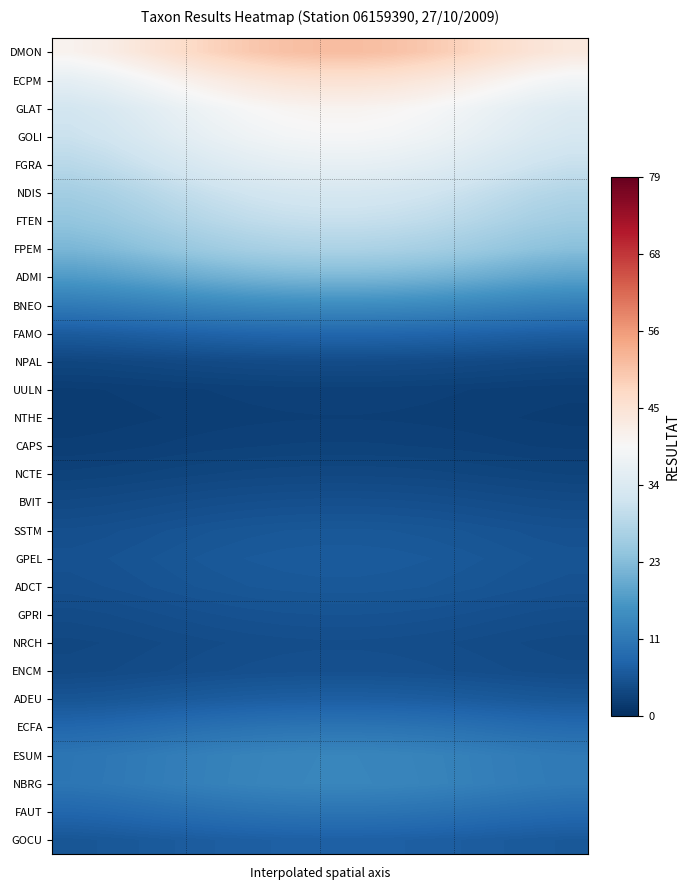

Reading left to right, what are all the values shown in this chart?

DMON: 40.9	42.2	44.2	46.4	48.4	50.0	51.1	51.6	51.6	51.1	50.0	48.4	46.5	44.7	43.6
ECPM: 35.9	37.0	38.8	40.7	42.5	43.9	44.8	45.3	45.3	44.8	43.9	42.5	40.9	39.3	38.3
GLAT: 32.2	33.2	34.8	36.6	38.1	39.4	40.3	40.7	40.7	40.3	39.4	38.1	36.7	35.3	34.4
GOLI: 30.9	31.8	33.4	35.0	36.5	37.7	38.6	39.0	39.0	38.6	37.7	36.6	35.1	33.8	32.9
FGRA: 28.7	29.5	31.0	32.5	33.9	35.0	35.8	36.2	36.2	35.8	35.0	33.9	32.6	31.4	30.6
NDIS: 26.0	26.8	28.1	29.5	30.7	31.7	32.4	32.8	32.8	32.4	31.7	30.7	29.6	28.4	27.7
FTEN: 24.0	24.8	25.9	27.2	28.4	29.3	30.0	30.3	30.3	30.0	29.3	28.4	27.3	26.3	25.6
FPEM: 21.4	22.1	23.1	24.3	25.3	26.2	26.7	27.0	27.0	26.7	26.2	25.3	24.4	23.4	22.8
ADMI: 17.1	17.6	18.5	19.4	20.2	20.9	21.3	21.6	21.6	21.3	20.9	20.2	19.4	18.7	18.2
BNEO: 11.6	12.0	12.6	13.2	13.8	14.2	14.5	14.7	14.7	14.5	14.2	13.8	13.2	12.7	12.4
FAMO: 6.6	6.8	7.1	7.5	7.8	8.0	8.2	8.3	8.3	8.2	8.0	7.8	7.5	7.2	7.0
NPAL: 3.4	3.5	3.6	3.8	4.0	4.1	4.2	4.2	4.2	4.2	4.1	4.0	3.8	3.7	3.6
UULN: 2.1	2.2	2.3	2.4	2.5	2.6	2.6	2.7	2.7	2.6	2.6	2.5	2.4	2.3	2.2
NTHE: 1.9	2.0	2.1	2.2	2.3	2.4	2.4	2.5	2.5	2.4	2.4	2.3	2.2	2.1	2.1
CAPS: 2.2	2.3	2.4	2.5	2.7	2.7	2.8	2.8	2.8	2.8	2.7	2.7	2.6	2.5	2.4
NCTE: 2.9	3.0	3.1	3.3	3.4	3.5	3.6	3.6	3.6	3.6	3.5	3.4	3.3	3.1	3.1
BVIT: 3.8	3.9	4.1	4.3	4.5	4.6	4.7	4.8	4.8	4.7	4.6	4.5	4.3	4.1	4.0
SSTM: 4.7	4.8	5.1	5.3	5.6	5.7	5.9	5.9	5.9	5.9	5.7	5.6	5.3	5.1	5.0
GPEL: 5.1	5.2	5.5	5.8	6.0	6.2	6.3	6.4	6.4	6.3	6.2	6.0	5.8	5.5	5.4
ADCT: 4.8	4.9	5.2	5.4	5.7	5.9	6.0	6.1	6.1	6.0	5.9	5.7	5.5	5.2	5.1
GPRI: 4.2	4.3	4.5	4.7	4.9	5.1	5.2	5.2	5.2	5.2	5.1	4.9	4.7	4.5	4.4
NRCH: 3.6	3.7	3.9	4.1	4.3	4.4	4.5	4.6	4.6	4.5	4.4	4.3	4.1	3.9	3.8
ENCM: 3.9	4.0	4.2	4.4	4.6	4.7	4.8	4.9	4.9	4.8	4.7	4.6	4.4	4.2	4.1
ADEU: 5.5	5.7	6.0	6.3	6.6	6.8	6.9	7.0	7.0	6.9	6.8	6.6	6.3	6.1	5.9
ECFA: 8.4	8.6	9.0	9.5	9.9	10.2	10.4	10.6	10.6	10.4	10.2	9.9	9.5	9.2	8.9
ESUM: 10.8	11.1	11.6	12.2	12.7	13.1	13.4	13.6	13.6	13.4	13.1	12.7	12.2	11.8	11.5
NBRG: 10.8	11.1	11.7	12.3	12.8	13.2	13.5	13.6	13.6	13.5	13.2	12.8	12.3	11.8	11.5
FAUT: 8.3	8.6	9.0	9.4	9.8	10.2	10.4	10.5	10.5	10.4	10.2	9.8	9.5	9.1	8.9
GOCU: 5.7	5.9	6.2	6.5	6.8	7.0	7.2	7.2	7.2	7.2	7.0	6.8	6.5	6.3	6.1